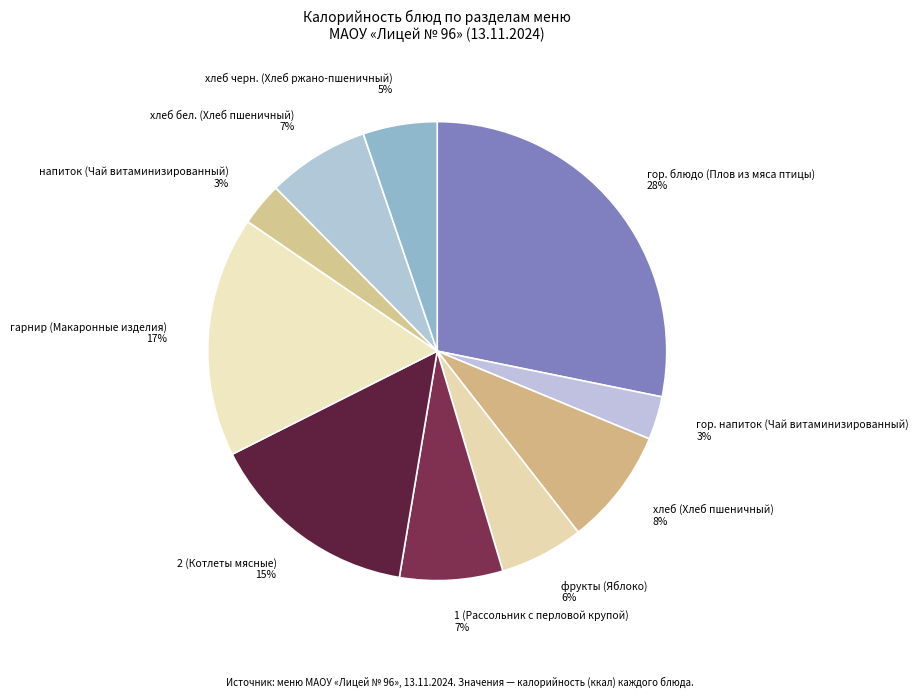

To the nearest percent, what portion does гарнир (Макаронные изделия) represent?

17%